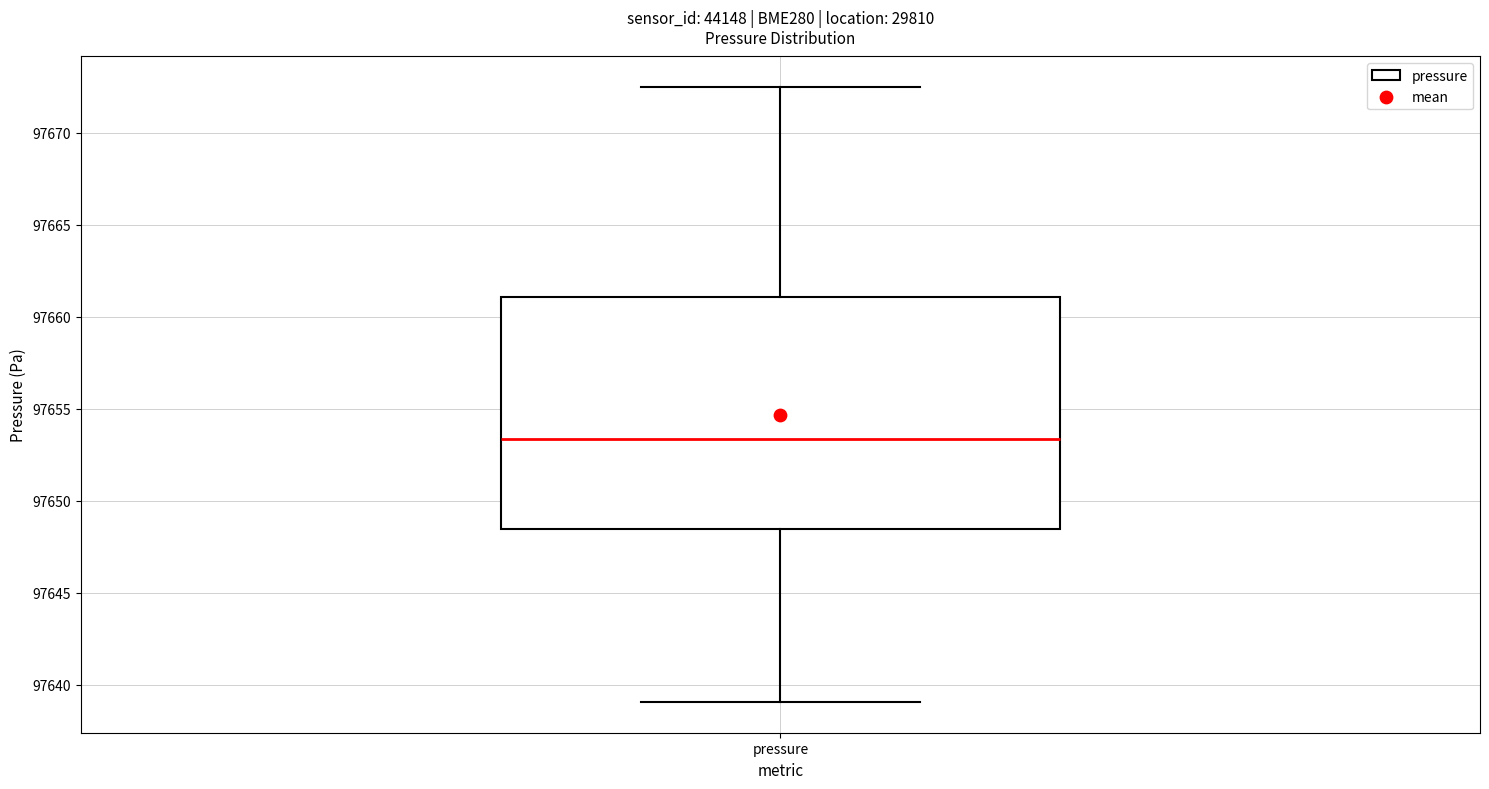

Where is the upper edge of the box for pressure on the y-axis? The values are not printed on the chart, so give them approximately, as read against the axis.

97661.0